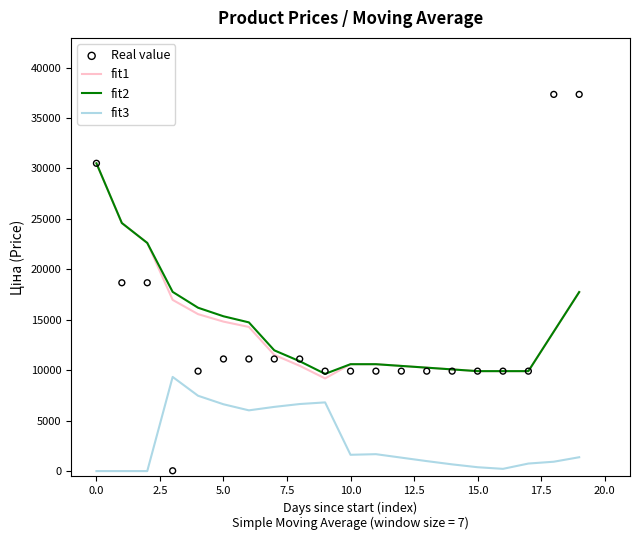

Which series contains the highest Y value?

Real value